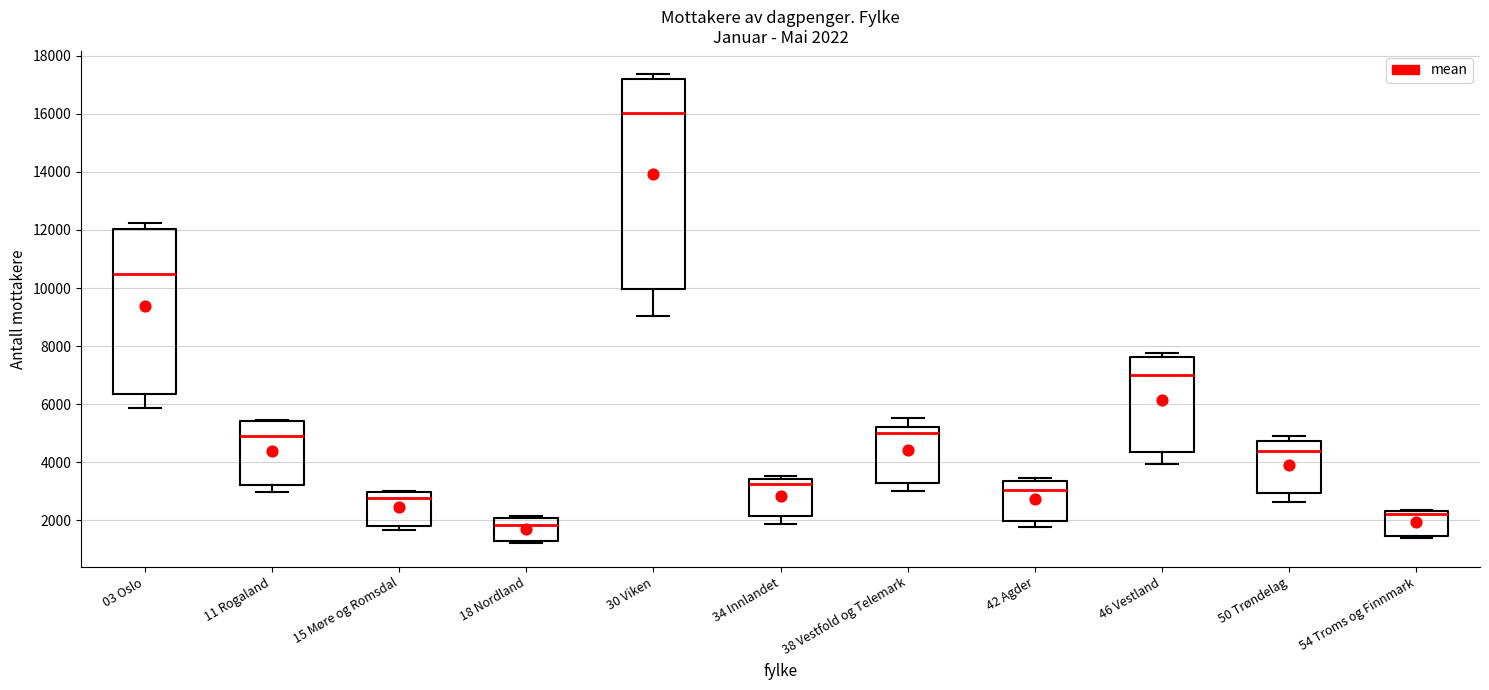

Which box has the lowest median line?

18 Nordland